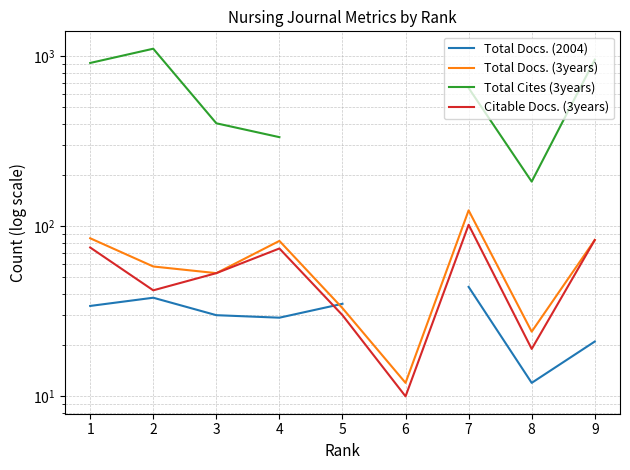

True or false: Total Cites (3years) and Citable Docs. (3years) intersect in this chart.

False